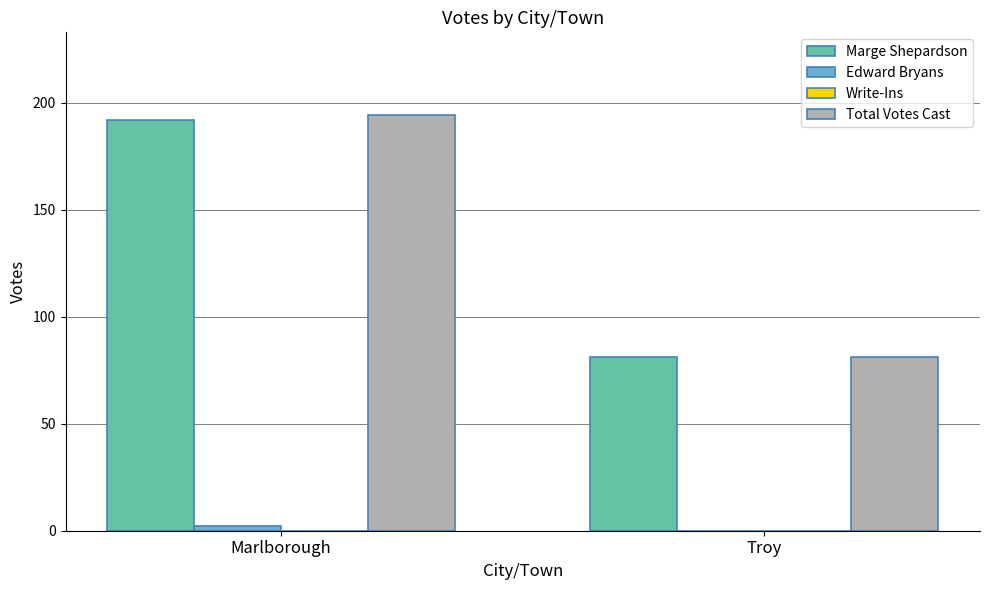

Where is Total Votes Cast nearest to the value 137?

Troy